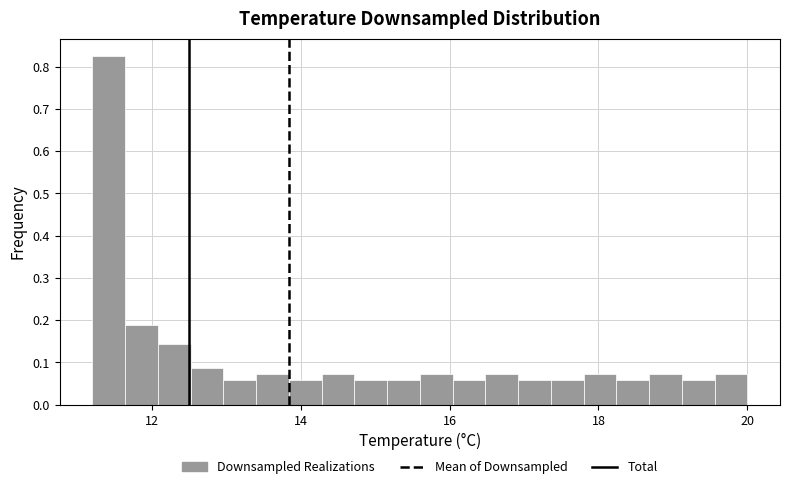

Read against the x-axis, roughly where is the centre of the tallest bar?

11.4